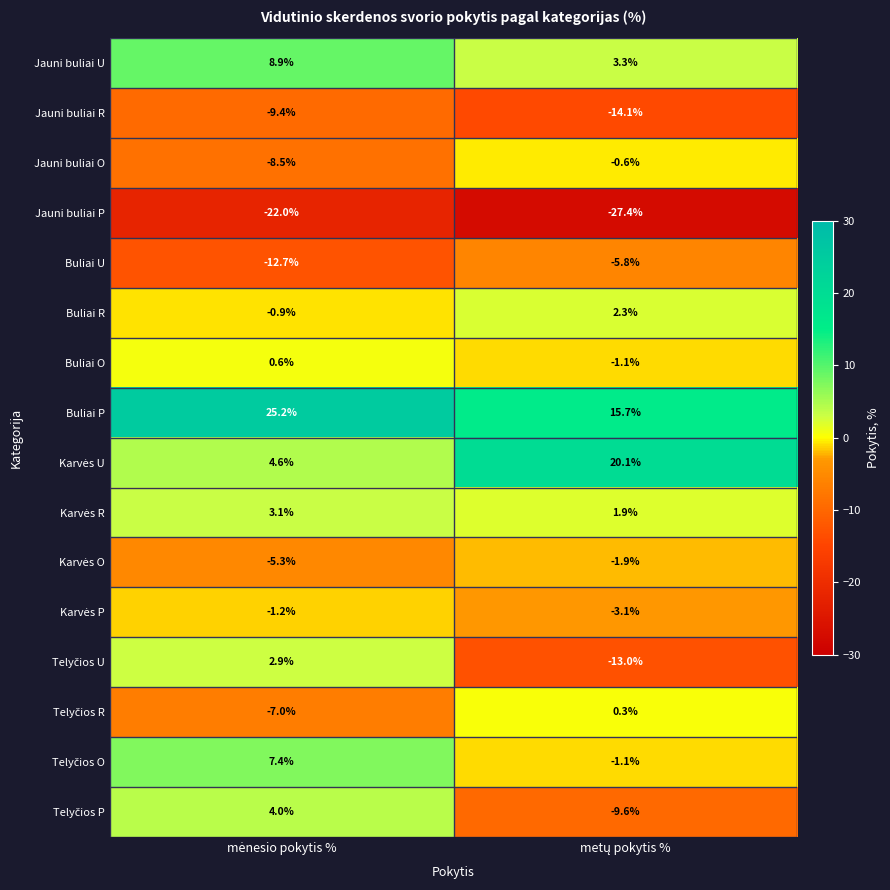

What is the average value of the Jauni buliai U series?

6.1